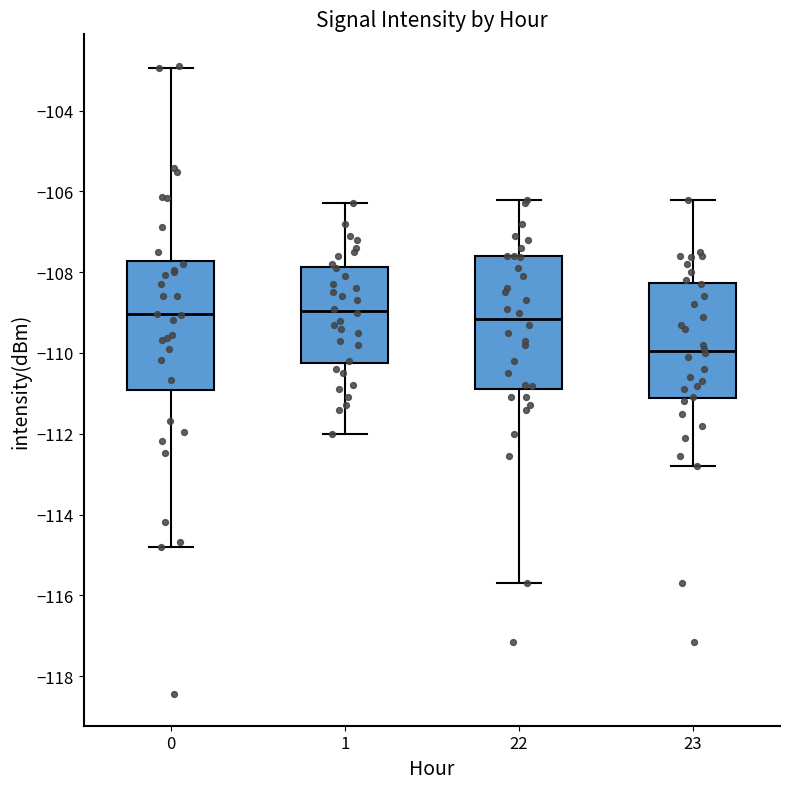

Reading left to right, read every box against the y-axis: the position of its median line, the range the box covers, and the ends of its whiskers. The values are not printed on the chart, so give them approximately, as read against the axis.

0: median -109.0, box -111.0 to -107.8, whiskers -114.8 to -103.0
1: median -109.0, box -110.2 to -107.8, whiskers -112.0 to -106.2
22: median -109.2, box -110.8 to -107.6, whiskers -115.6 to -106.2
23: median -110.0, box -111.2 to -108.2, whiskers -112.8 to -106.2